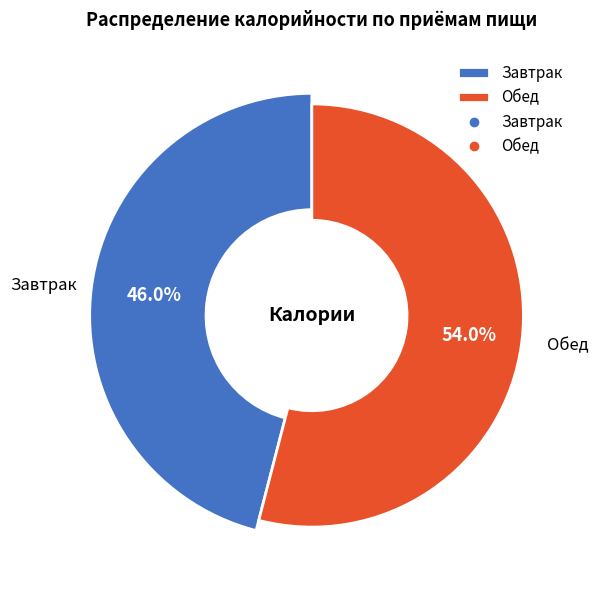

What percentage is NOT represented by Завтрак?

54.0%